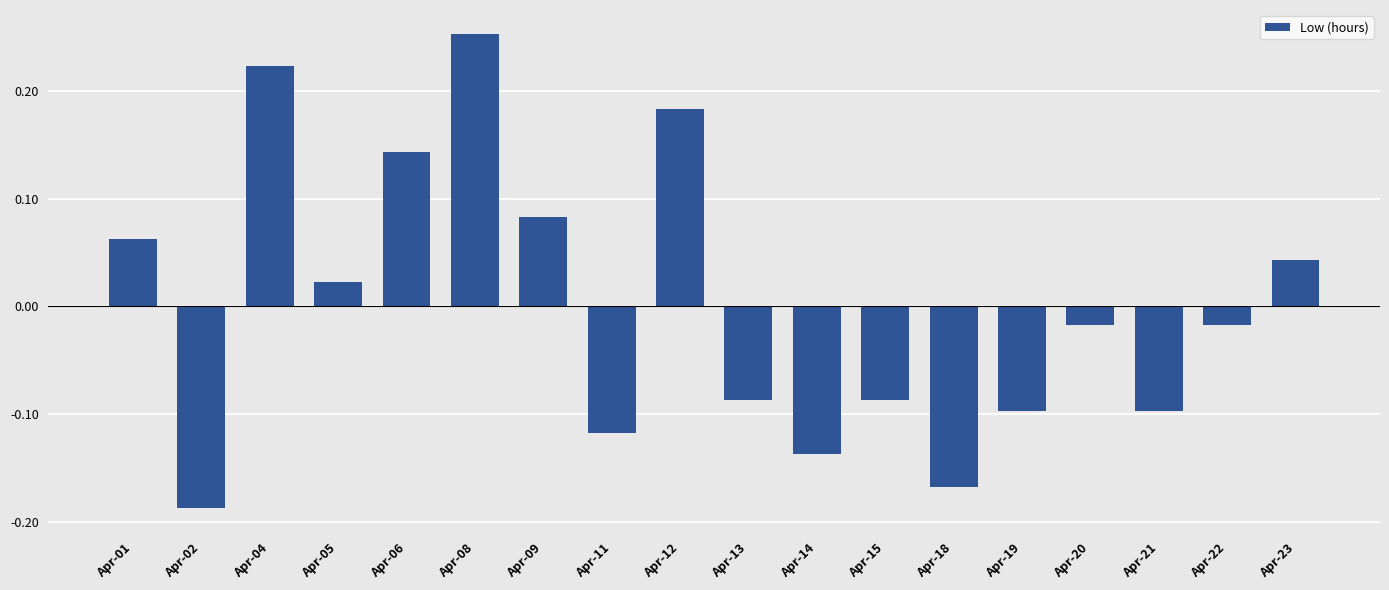

At which label does the data first exceed 0?

Apr-01